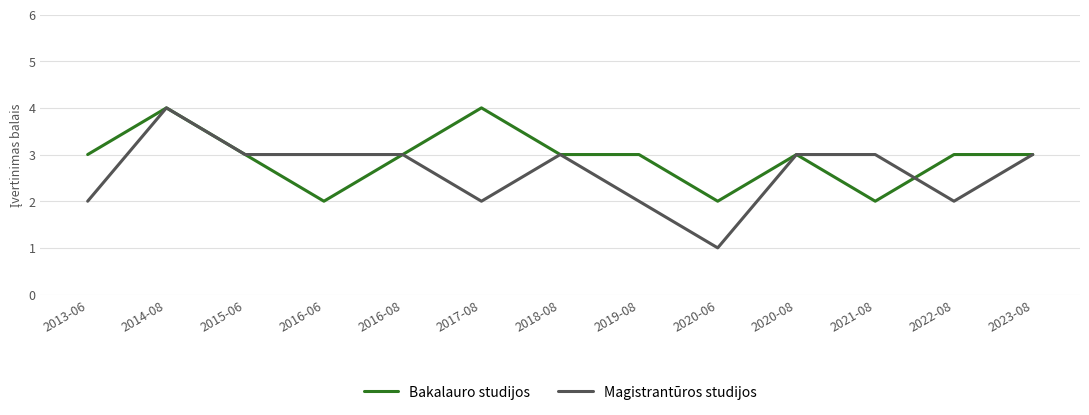

List the series in order of their overall mean, lowest first.

Magistrantūros studijos, Bakalauro studijos